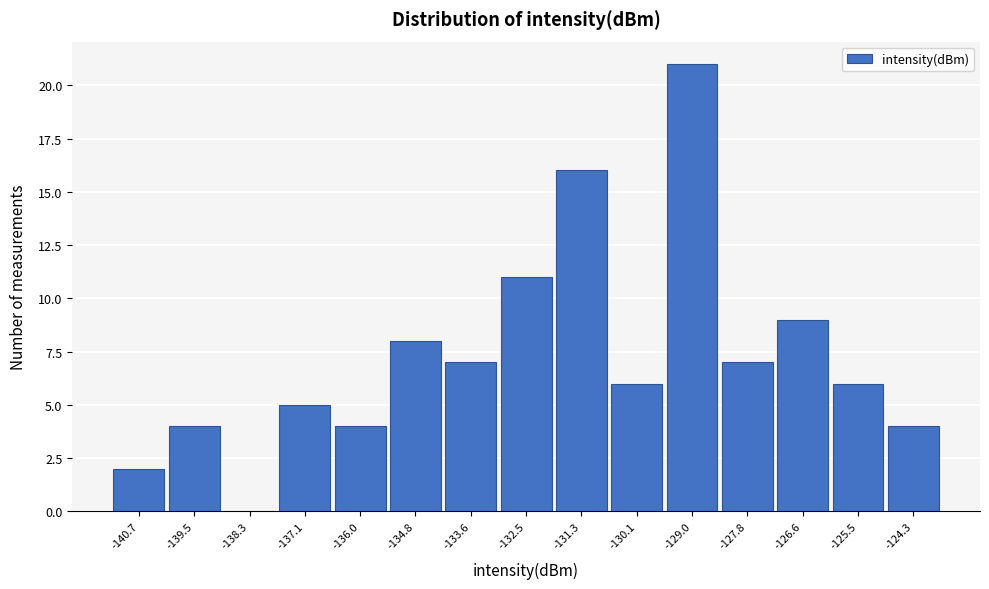

Reading left to right, list all the values displayed in this chart.

-140.7=2	-139.5=4	-138.3=0	-137.1=5	-136.0=4	-134.8=8	-133.6=7	-132.5=11	-131.3=16	-130.1=6	-129.0=21	-127.8=7	-126.6=9	-125.5=6	-124.3=4